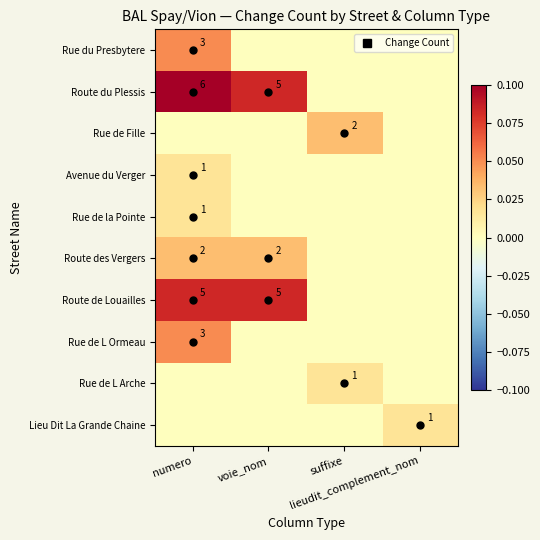

What is the maximum value shown in the chart?

0.1